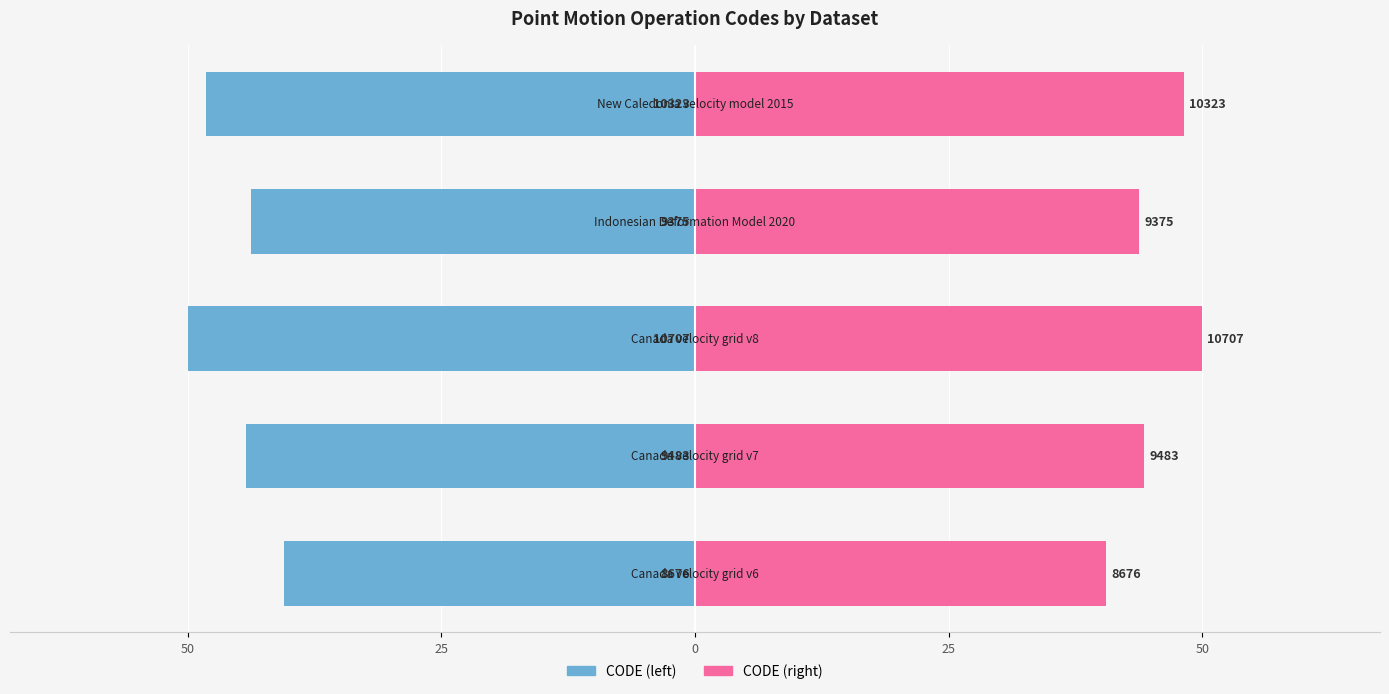

What is the difference between the maximum and minimum values in the CODE (right) series?

9.5